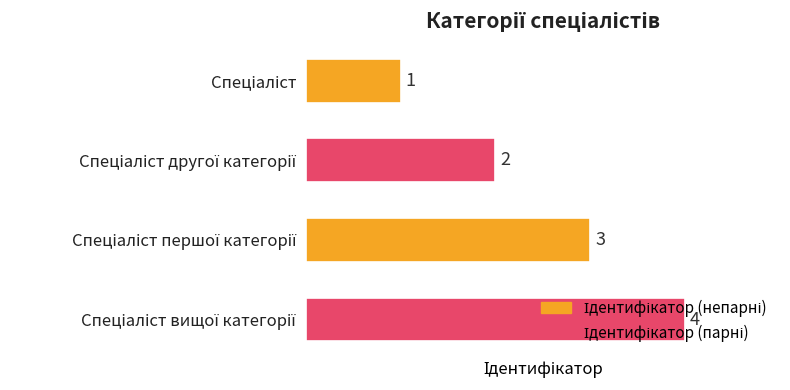

What is the maximum value shown in the chart?

4